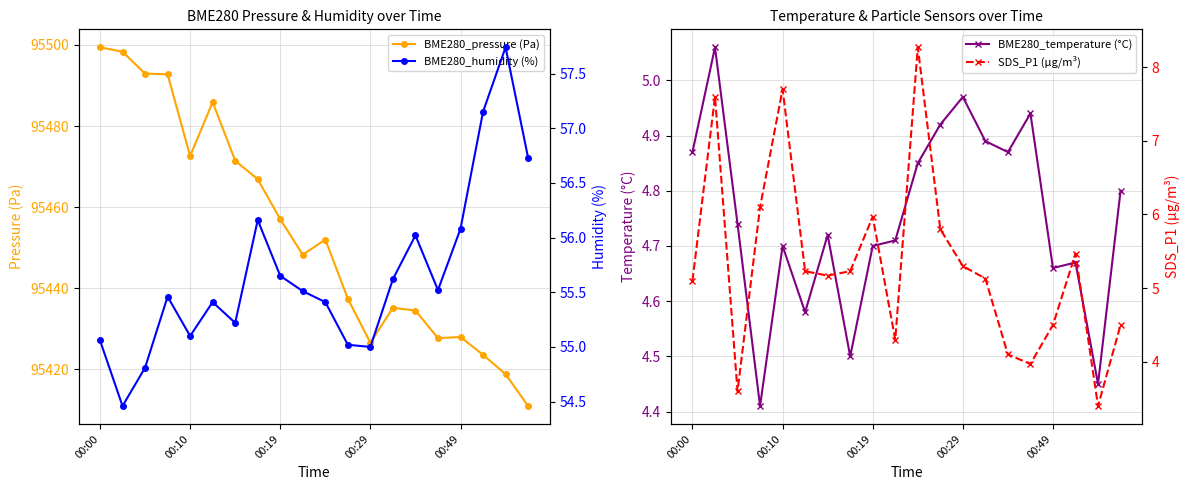

True or false: BME280_temperature (°C) and BME280_humidity (%) cross at least once.

False